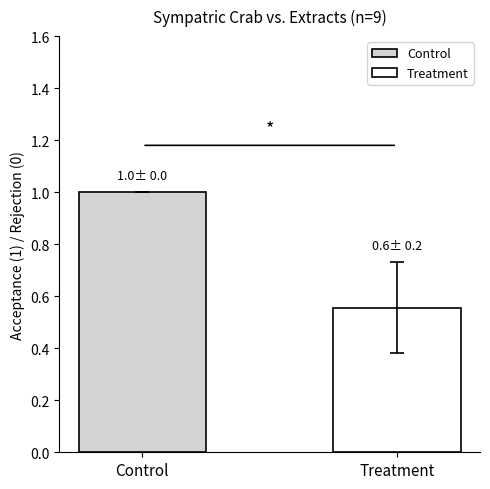

Which series has the widest spread of values?

Control